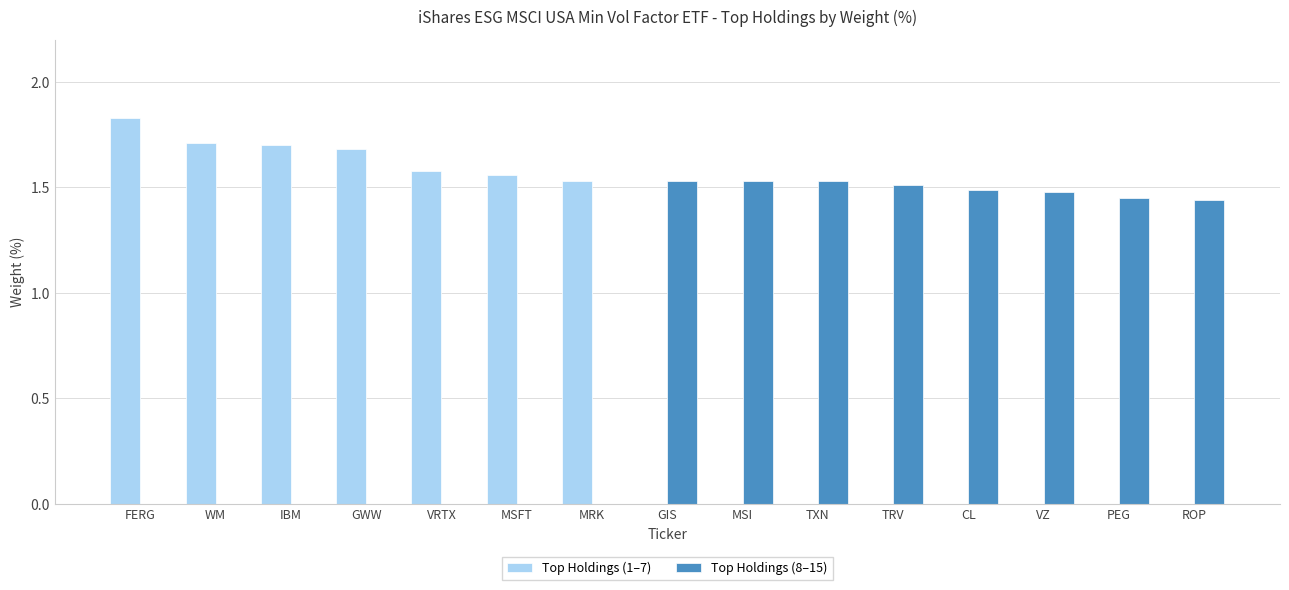

What is the sum of all Top Holdings (8–15) values?

12.0